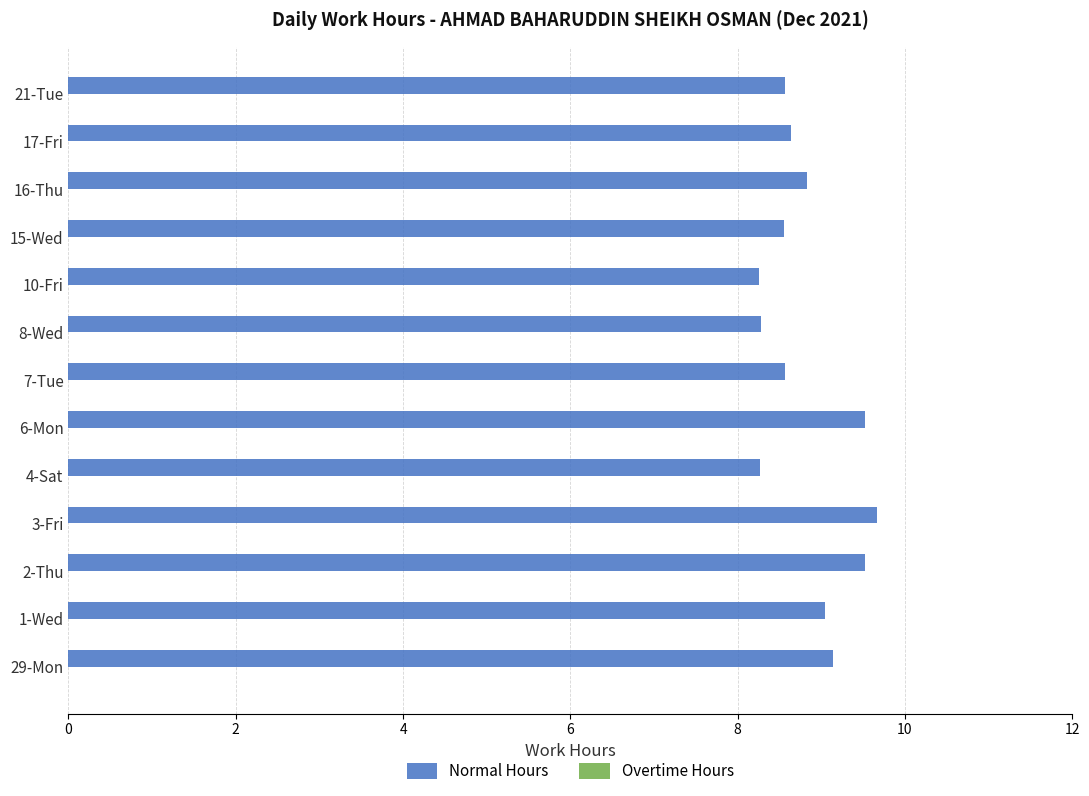

What is the difference between the values at 21-Tue and 29-Mon?

0.6